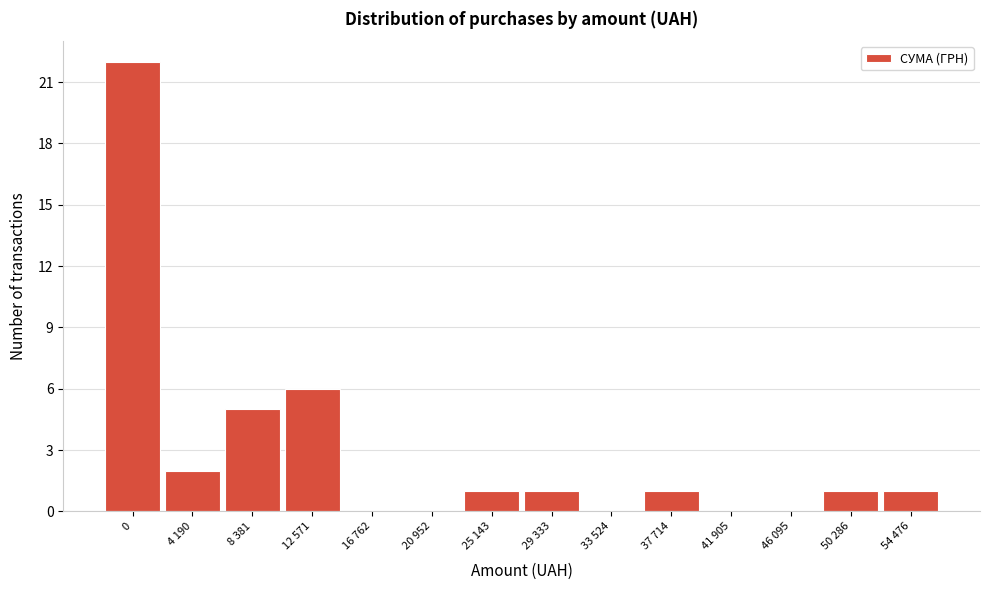

Reading right to left, list all the values displayed in this chart.

54 476=1	50 286=1	46 095=0	41 905=0	37 714=1	33 524=0	29 333=1	25 143=1	20 952=0	16 762=0	12 571=6	8 381=5	4 190=2	0=22